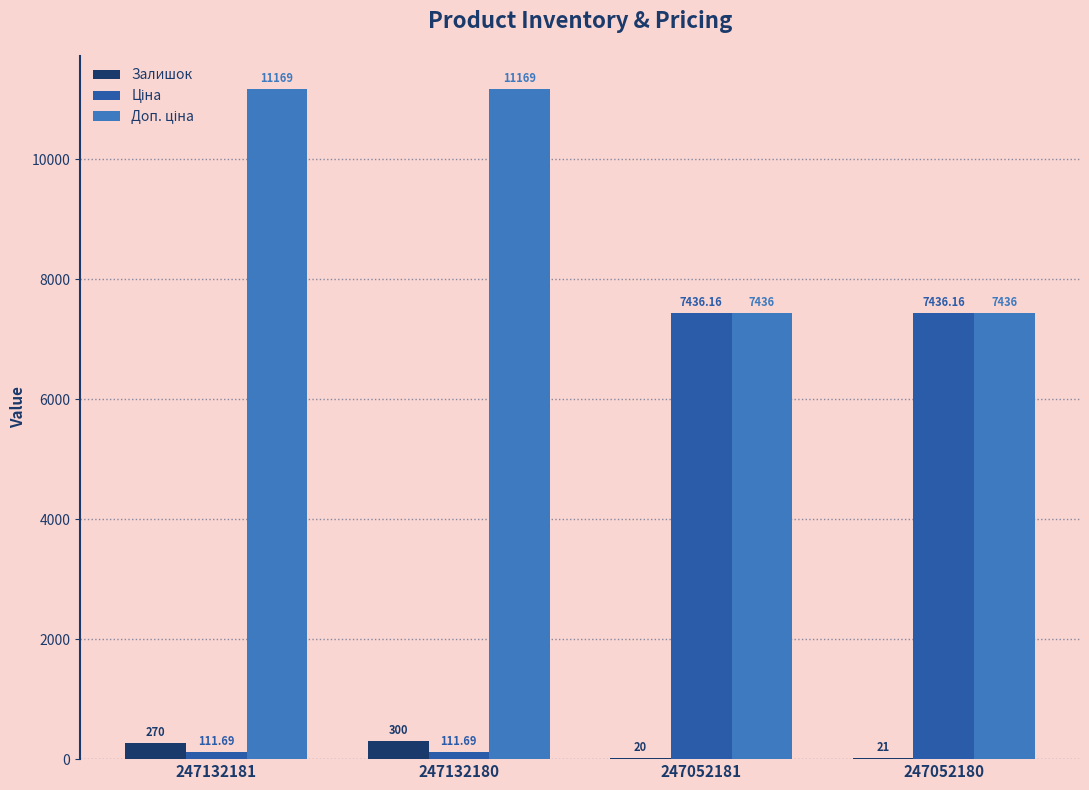

At which category is the sum across all series the highest?

247052180